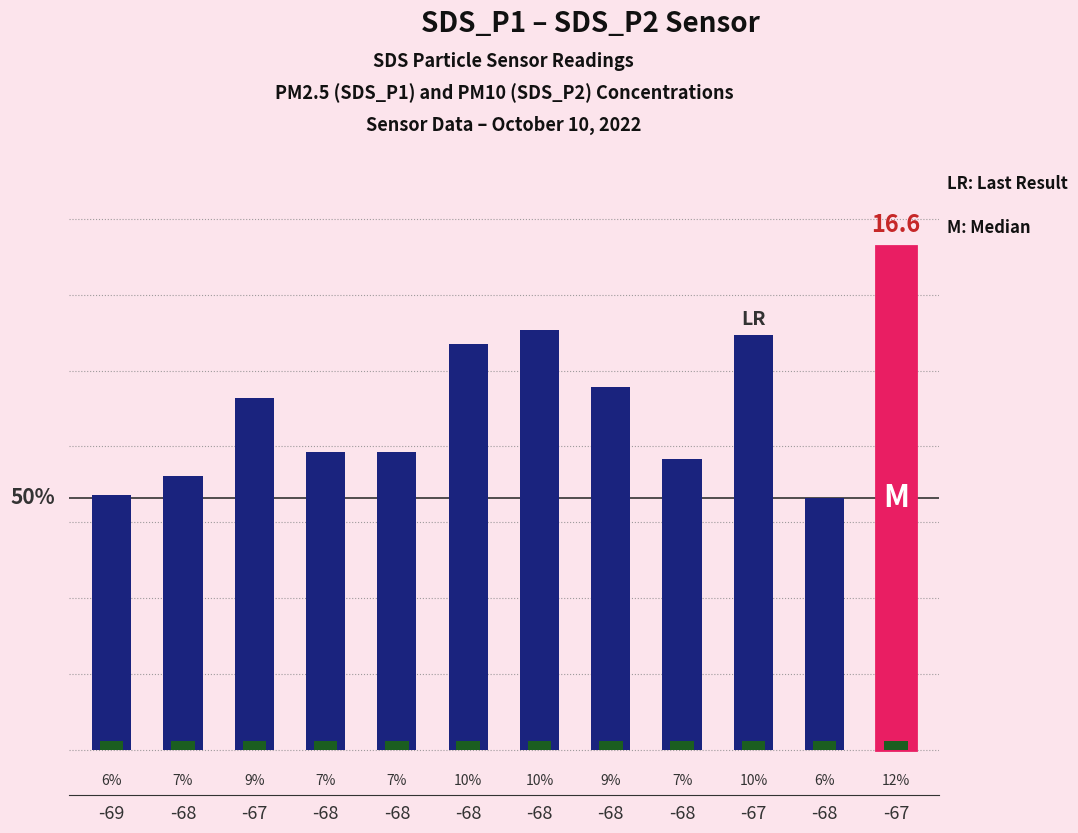

What is the change in value from -68 to -68?

+4.8